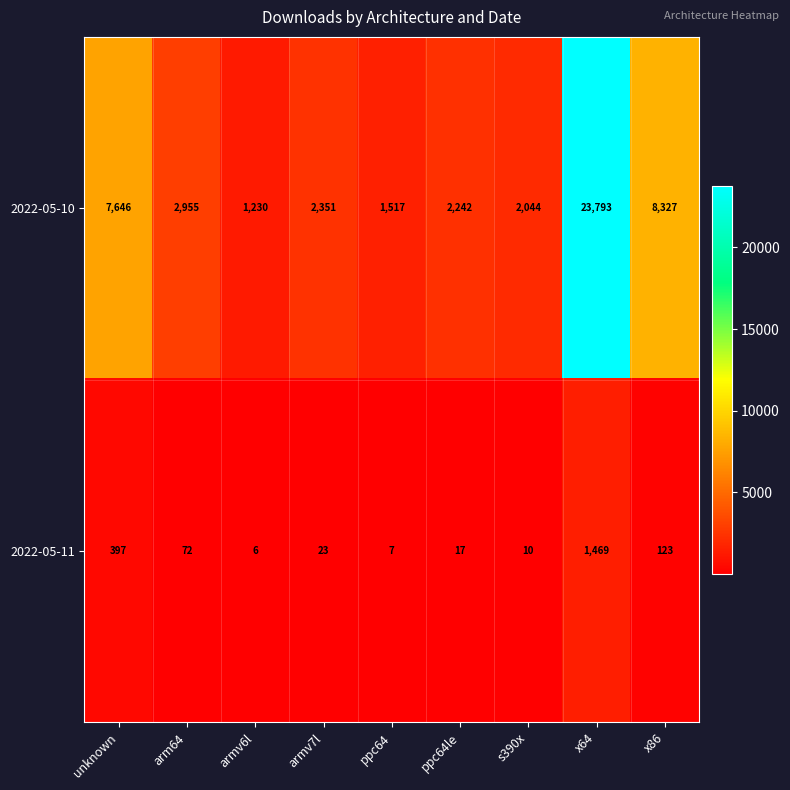

True or false: 2022-05-11 has a value of 6 at armv6l.

True